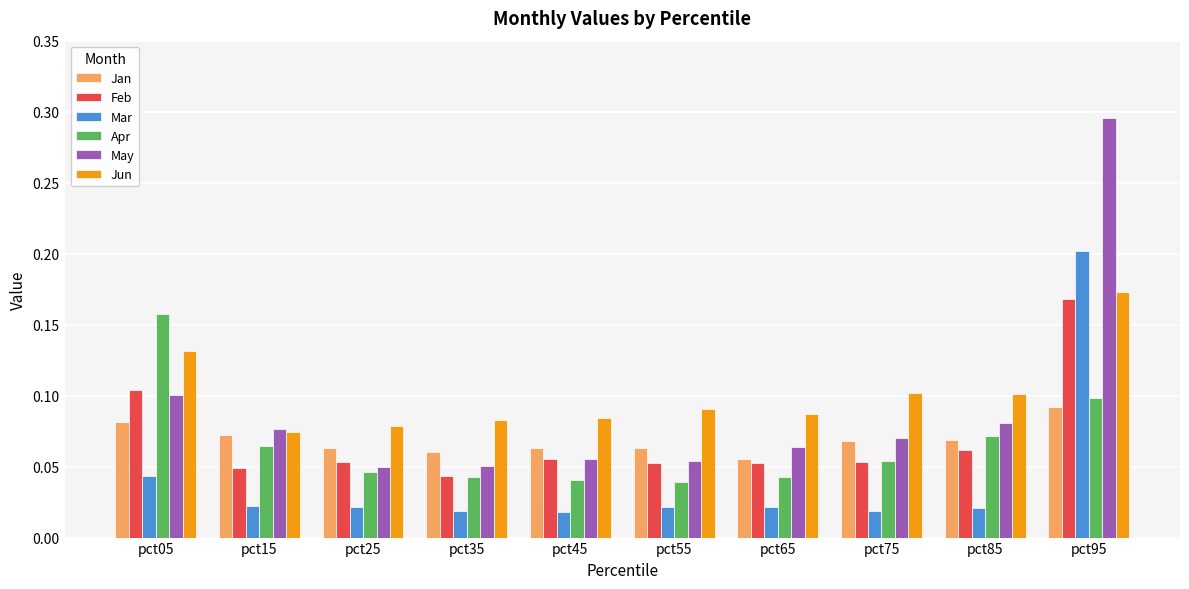

Is the value of Jun at pct85 greater than the value of Jan at pct55?

Yes